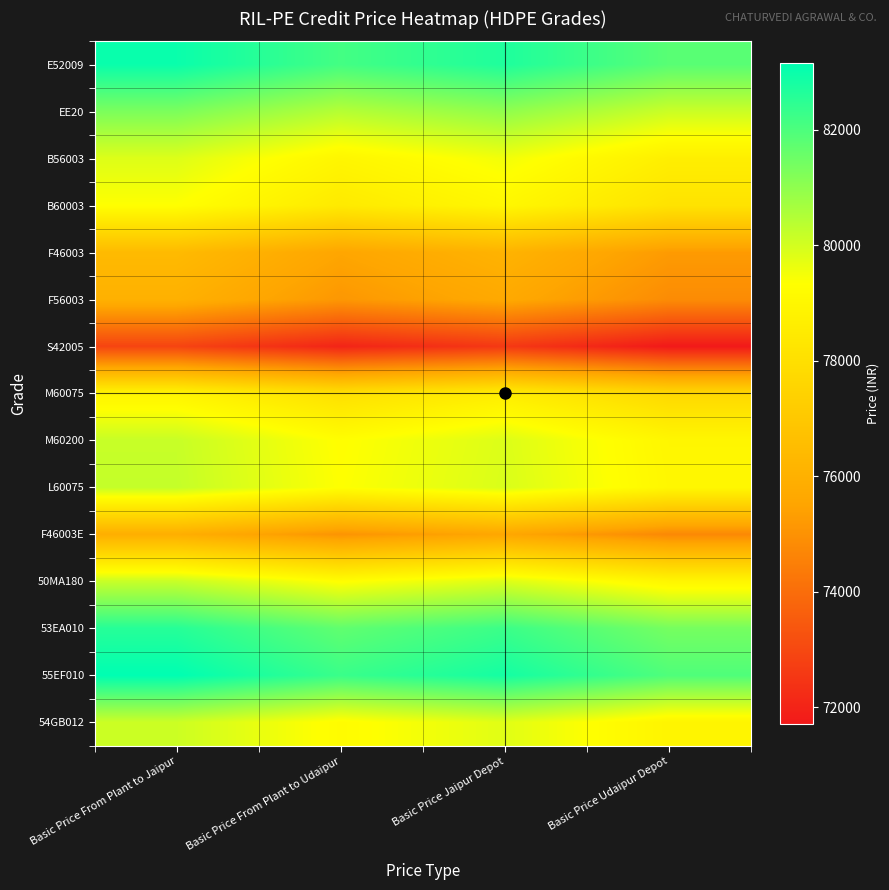

What is the minimum value shown in the chart?

71710